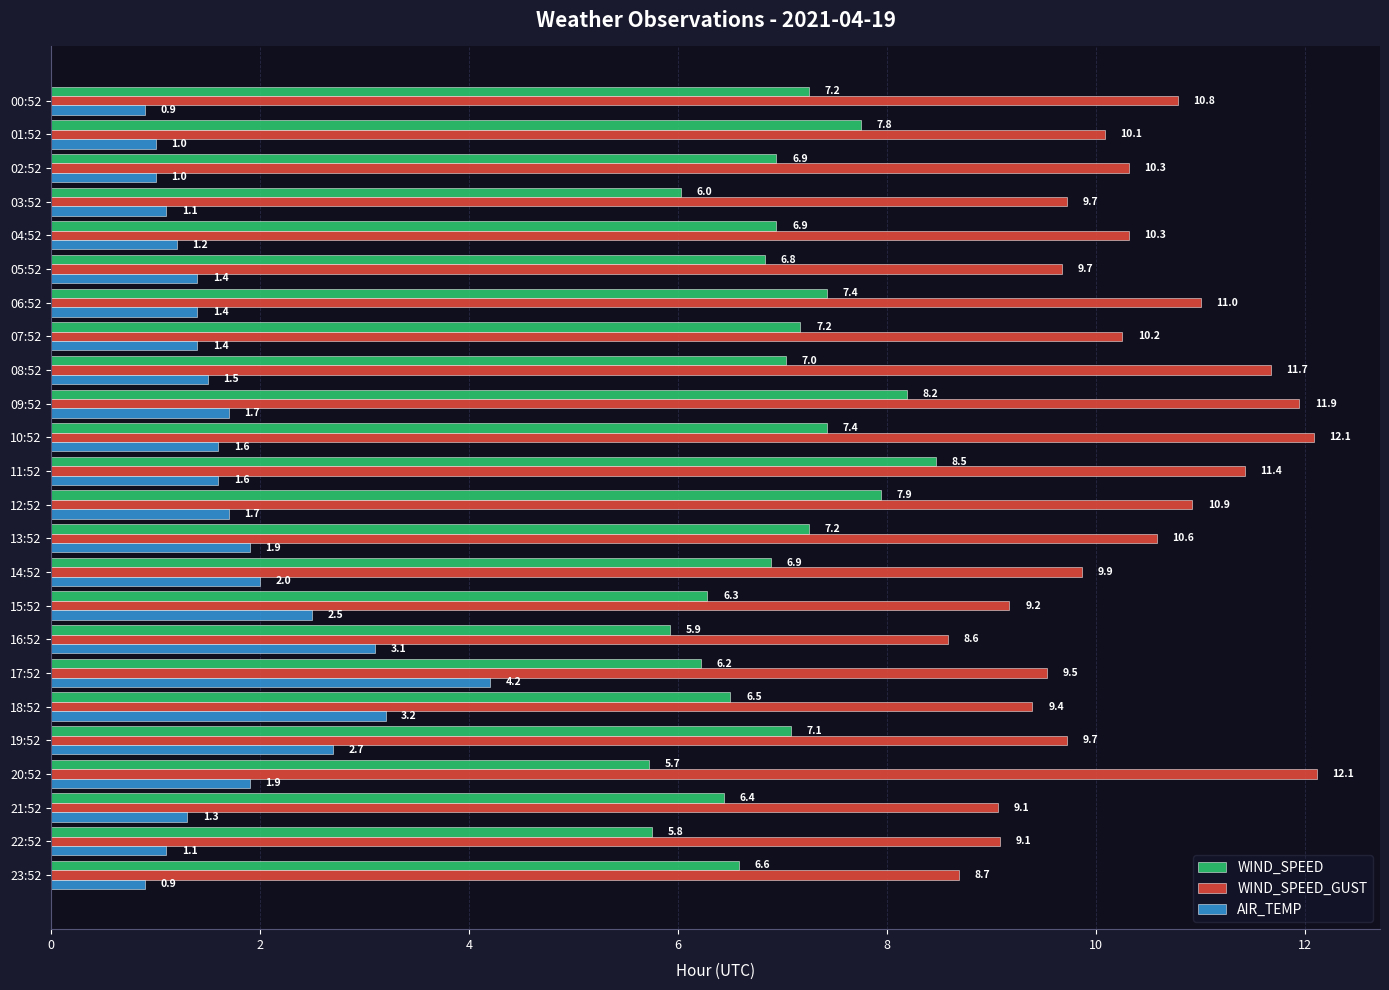

What is the lowest value of the AIR_TEMP series?

0.9